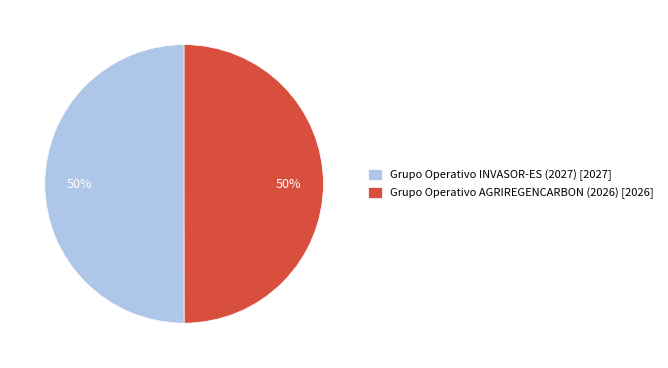

What percentage is the Grupo Operativo AGRIREGENCARBON (2026) [2026] slice, to the nearest percent?

50%